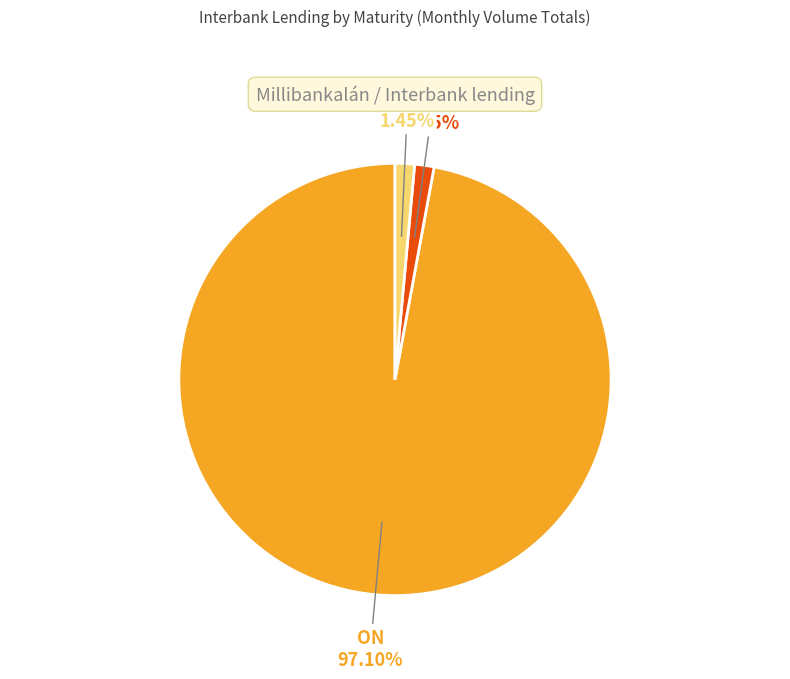

Does any single category account for the majority?

Yes